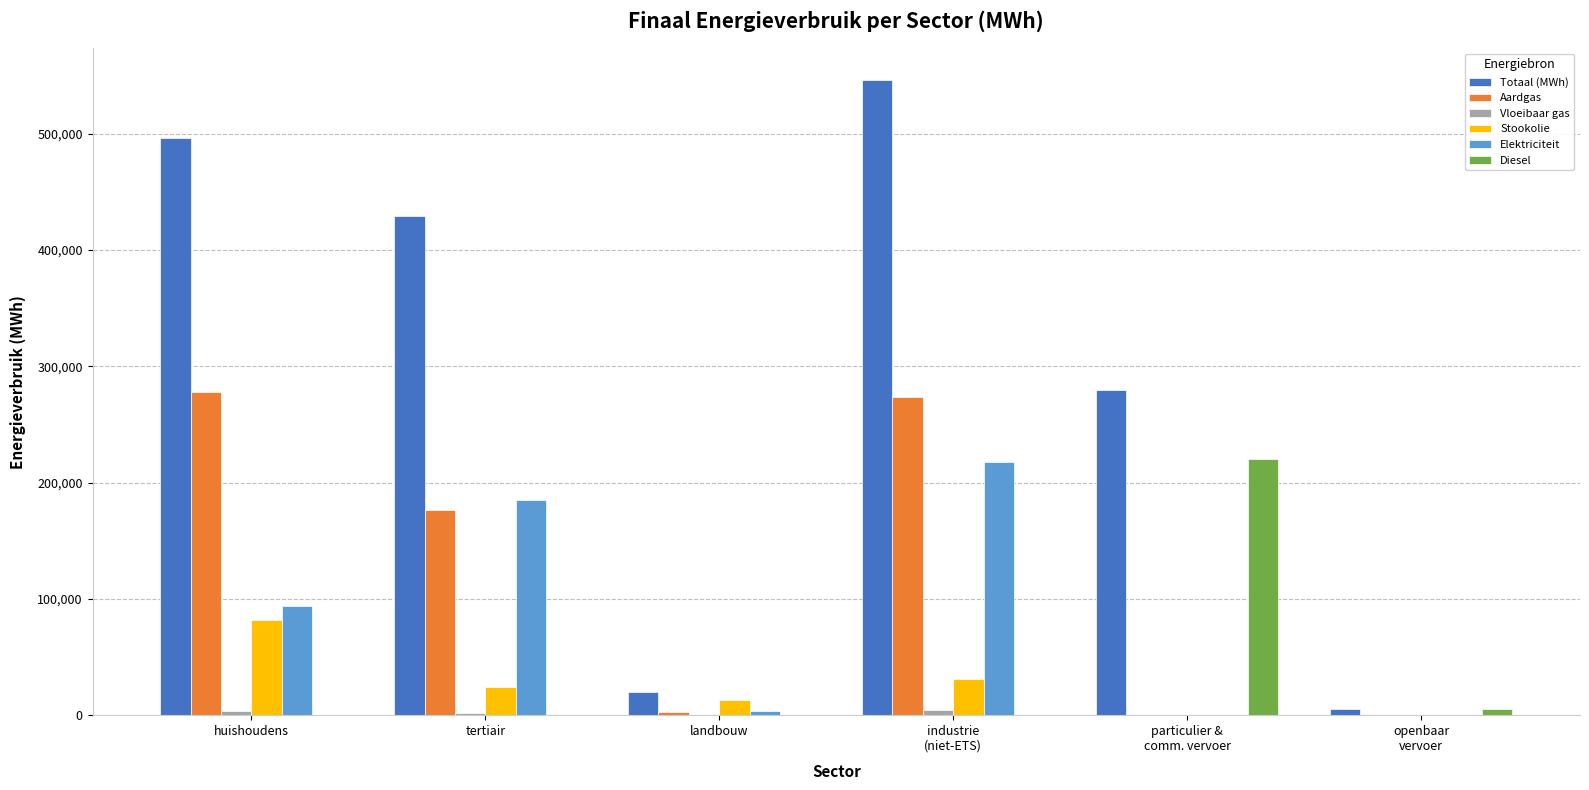

How many values in the Elektriciteit series exceed 93609?

3